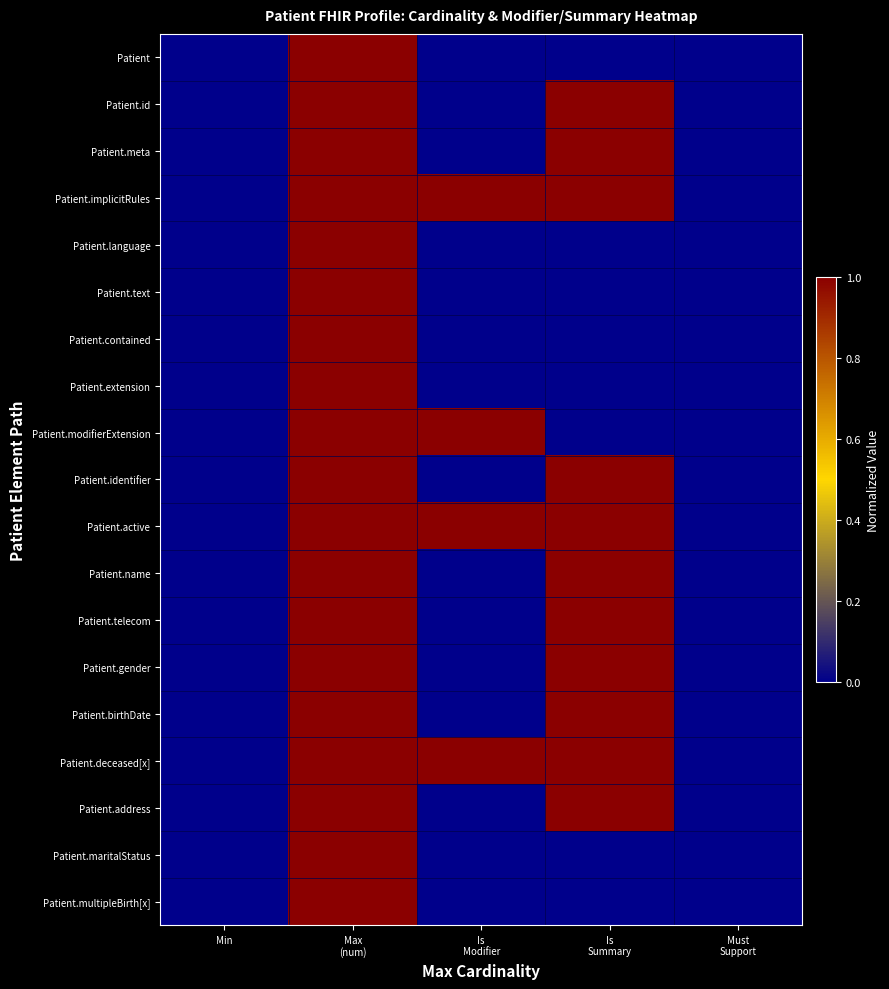

Reading right to left, extract all data points from this chart.

Patient: Must
Support=0	Is
Summary=0	Is
Modifier=0	Max
(num)=1	Min=0
Patient.id: Must
Support=0	Is
Summary=1	Is
Modifier=0	Max
(num)=1	Min=0
Patient.meta: Must
Support=0	Is
Summary=1	Is
Modifier=0	Max
(num)=1	Min=0
Patient.implicitRules: Must
Support=0	Is
Summary=1	Is
Modifier=1	Max
(num)=1	Min=0
Patient.language: Must
Support=0	Is
Summary=0	Is
Modifier=0	Max
(num)=1	Min=0
Patient.text: Must
Support=0	Is
Summary=0	Is
Modifier=0	Max
(num)=1	Min=0
Patient.contained: Must
Support=0	Is
Summary=0	Is
Modifier=0	Max
(num)=1	Min=0
Patient.extension: Must
Support=0	Is
Summary=0	Is
Modifier=0	Max
(num)=1	Min=0
Patient.modifierExtension: Must
Support=0	Is
Summary=0	Is
Modifier=1	Max
(num)=1	Min=0
Patient.identifier: Must
Support=0	Is
Summary=1	Is
Modifier=0	Max
(num)=1	Min=0
Patient.active: Must
Support=0	Is
Summary=1	Is
Modifier=1	Max
(num)=1	Min=0
Patient.name: Must
Support=0	Is
Summary=1	Is
Modifier=0	Max
(num)=1	Min=0
Patient.telecom: Must
Support=0	Is
Summary=1	Is
Modifier=0	Max
(num)=1	Min=0
Patient.gender: Must
Support=0	Is
Summary=1	Is
Modifier=0	Max
(num)=1	Min=0
Patient.birthDate: Must
Support=0	Is
Summary=1	Is
Modifier=0	Max
(num)=1	Min=0
Patient.deceased[x]: Must
Support=0	Is
Summary=1	Is
Modifier=1	Max
(num)=1	Min=0
Patient.address: Must
Support=0	Is
Summary=1	Is
Modifier=0	Max
(num)=1	Min=0
Patient.maritalStatus: Must
Support=0	Is
Summary=0	Is
Modifier=0	Max
(num)=1	Min=0
Patient.multipleBirth[x]: Must
Support=0	Is
Summary=0	Is
Modifier=0	Max
(num)=1	Min=0